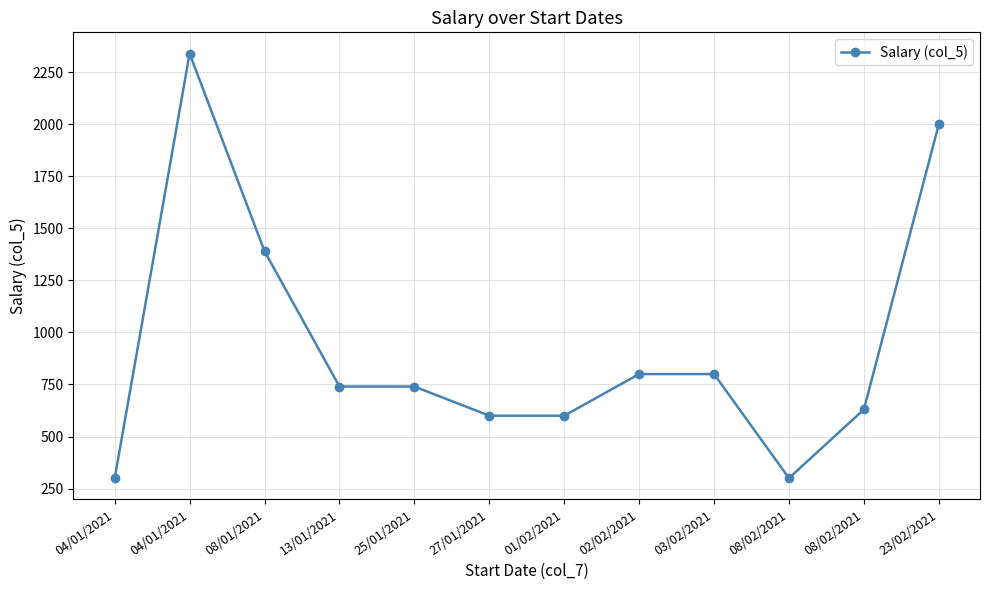

Is this an area chart (filled region under the line)?

No